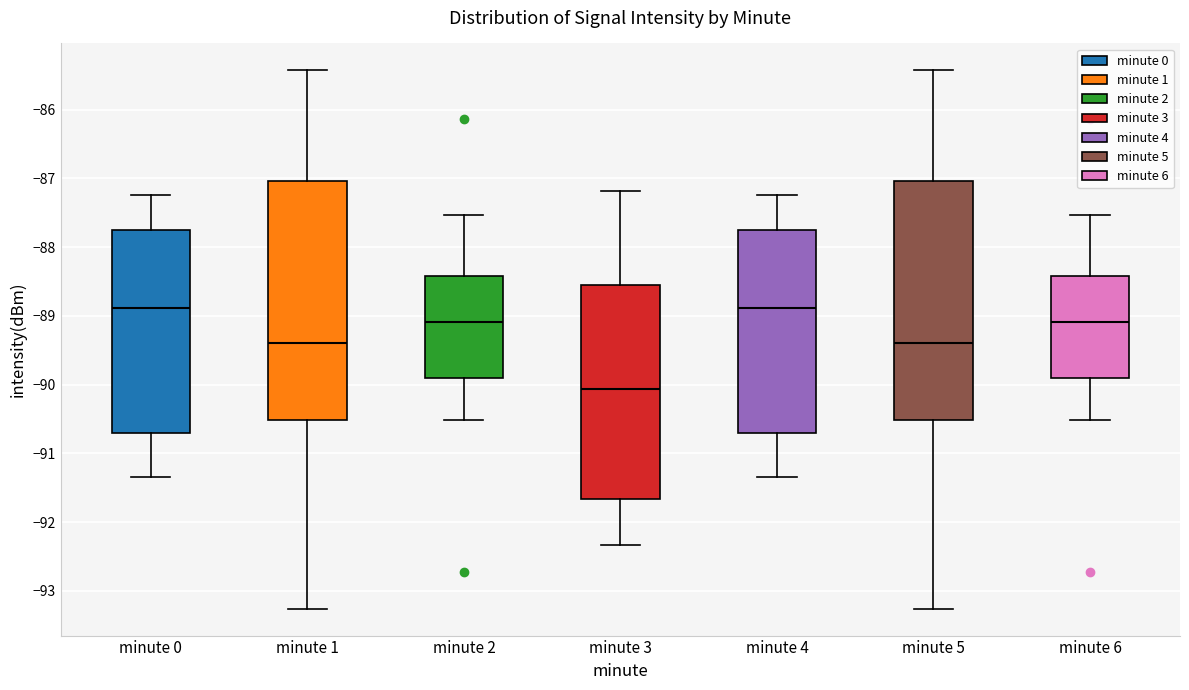

Reading left to right, read every box against the y-axis: the position of its median line, the range the box covers, and the ends of its whiskers. The values are not printed on the chart, so give them approximately, as read against the axis.

minute 0: median -88.9, box -90.7 to -87.8, whiskers -91.3 to -87.2
minute 1: median -89.4, box -90.5 to -87.0, whiskers -93.3 to -85.4
minute 2: median -89.1, box -89.9 to -88.4, whiskers -90.5 to -87.5
minute 3: median -90.1, box -91.7 to -88.5, whiskers -92.3 to -87.2
minute 4: median -88.9, box -90.7 to -87.8, whiskers -91.3 to -87.2
minute 5: median -89.4, box -90.5 to -87.0, whiskers -93.3 to -85.4
minute 6: median -89.1, box -89.9 to -88.4, whiskers -90.5 to -87.5